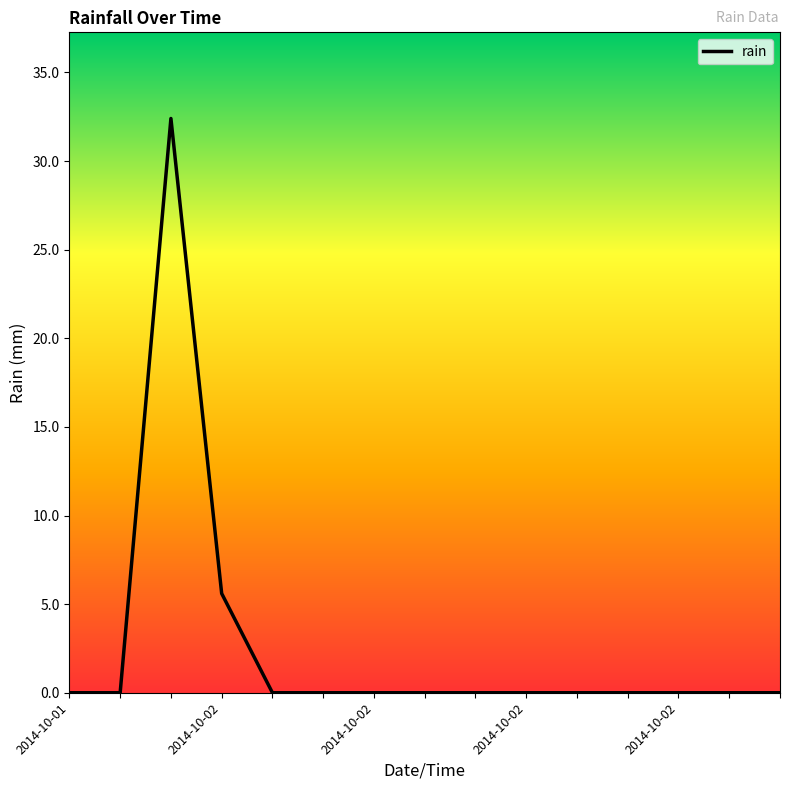

How many lines are shown in the chart?

1